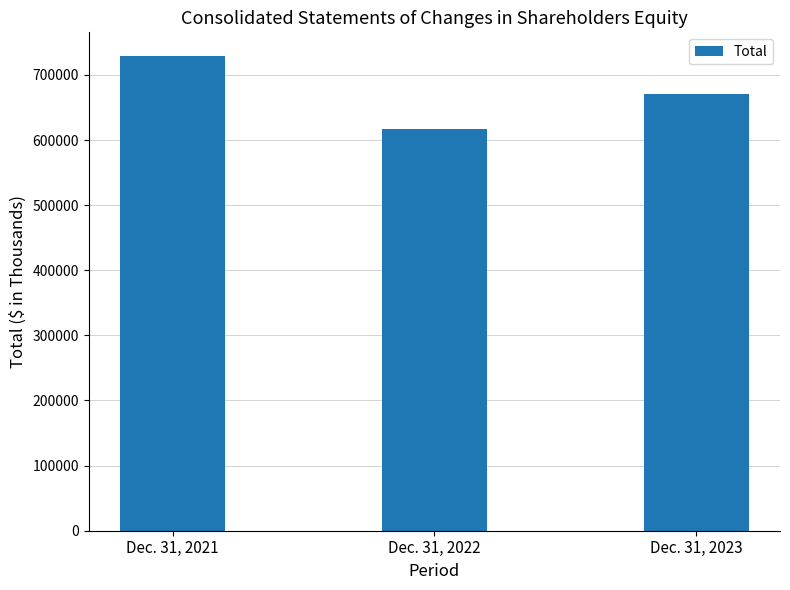

What is the smallest value displayed?

617390